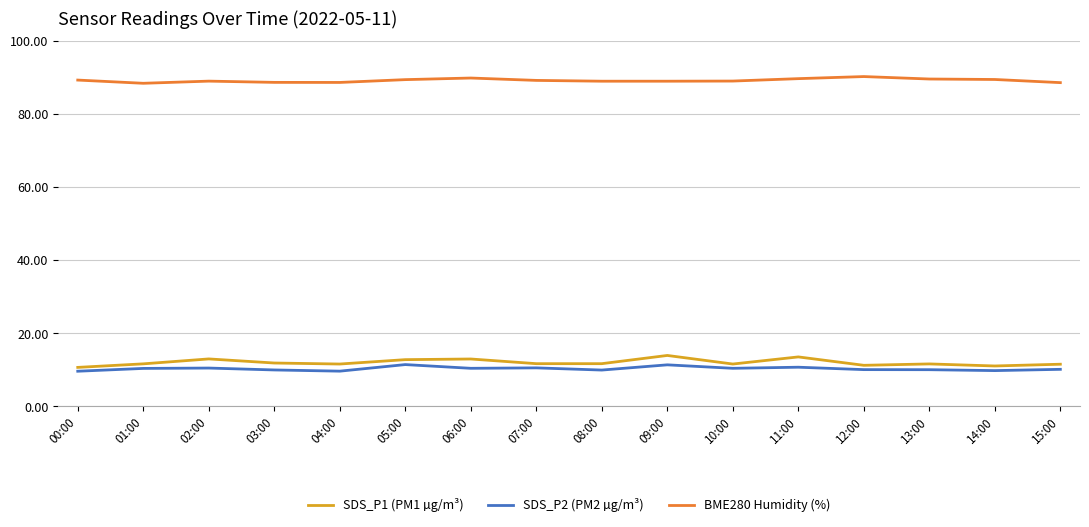

True or false: SDS_P1 (PM1 µg/m³) and BME280 Humidity (%) intersect in this chart.

False